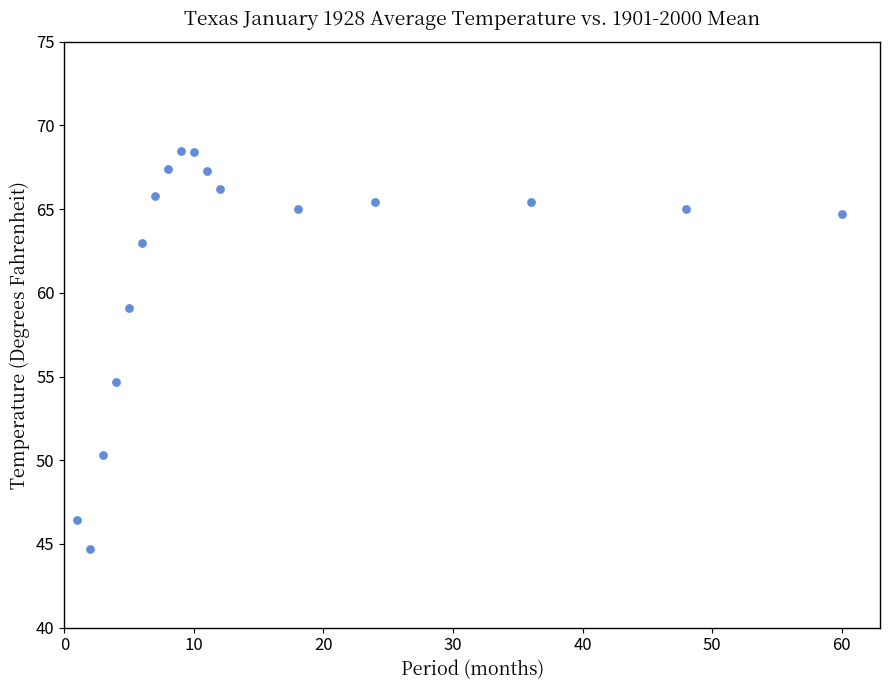

What is the range of Y values (max minus min)?

23.8